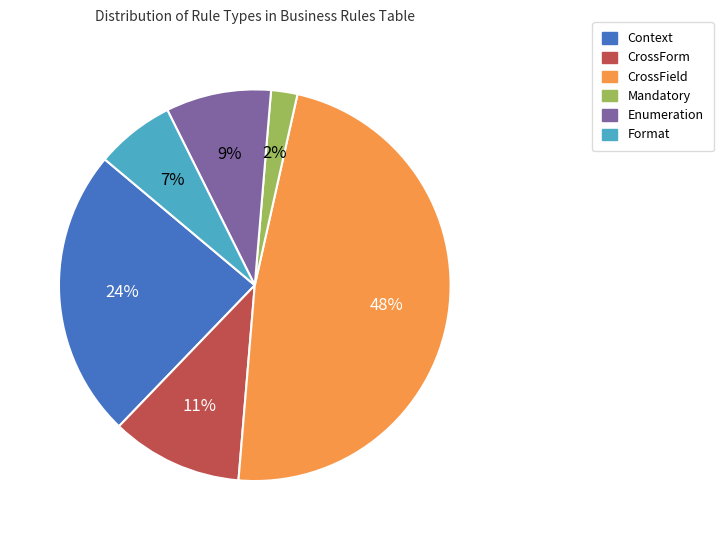

Is CrossField the majority of the pie?

No